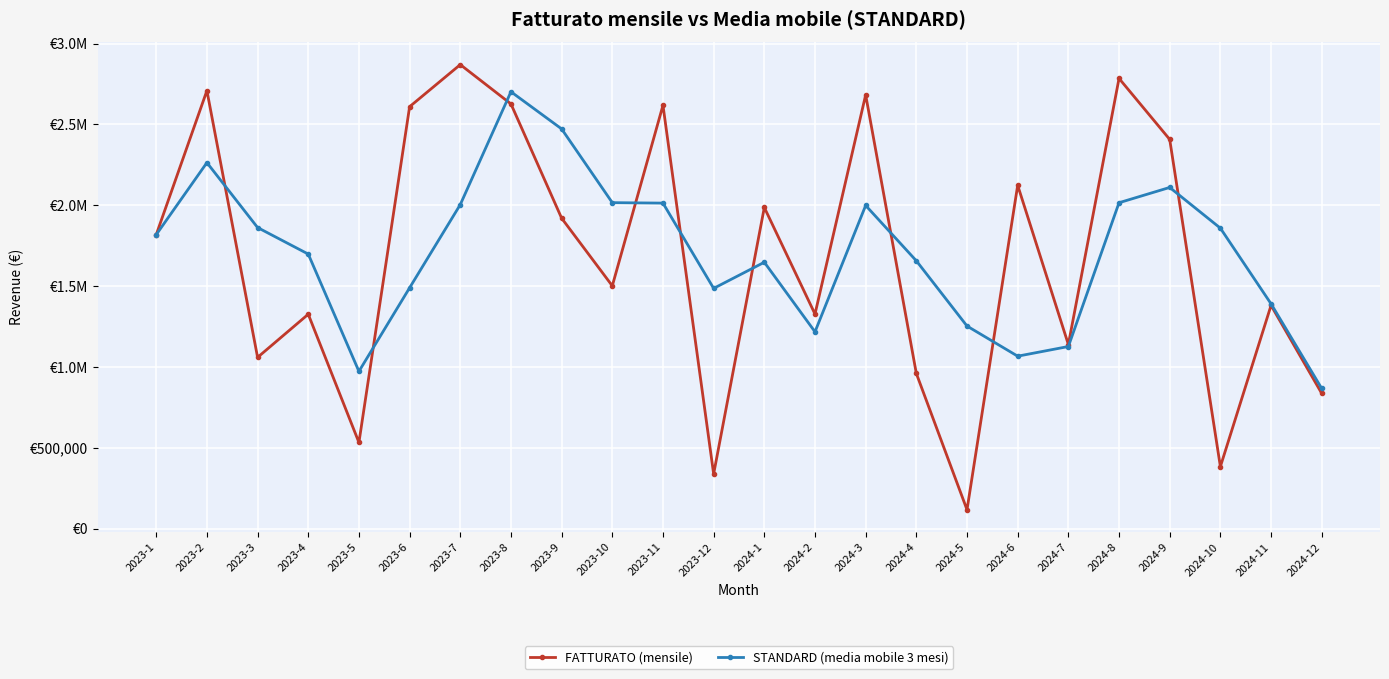

Is this an area chart (filled region under the line)?

No